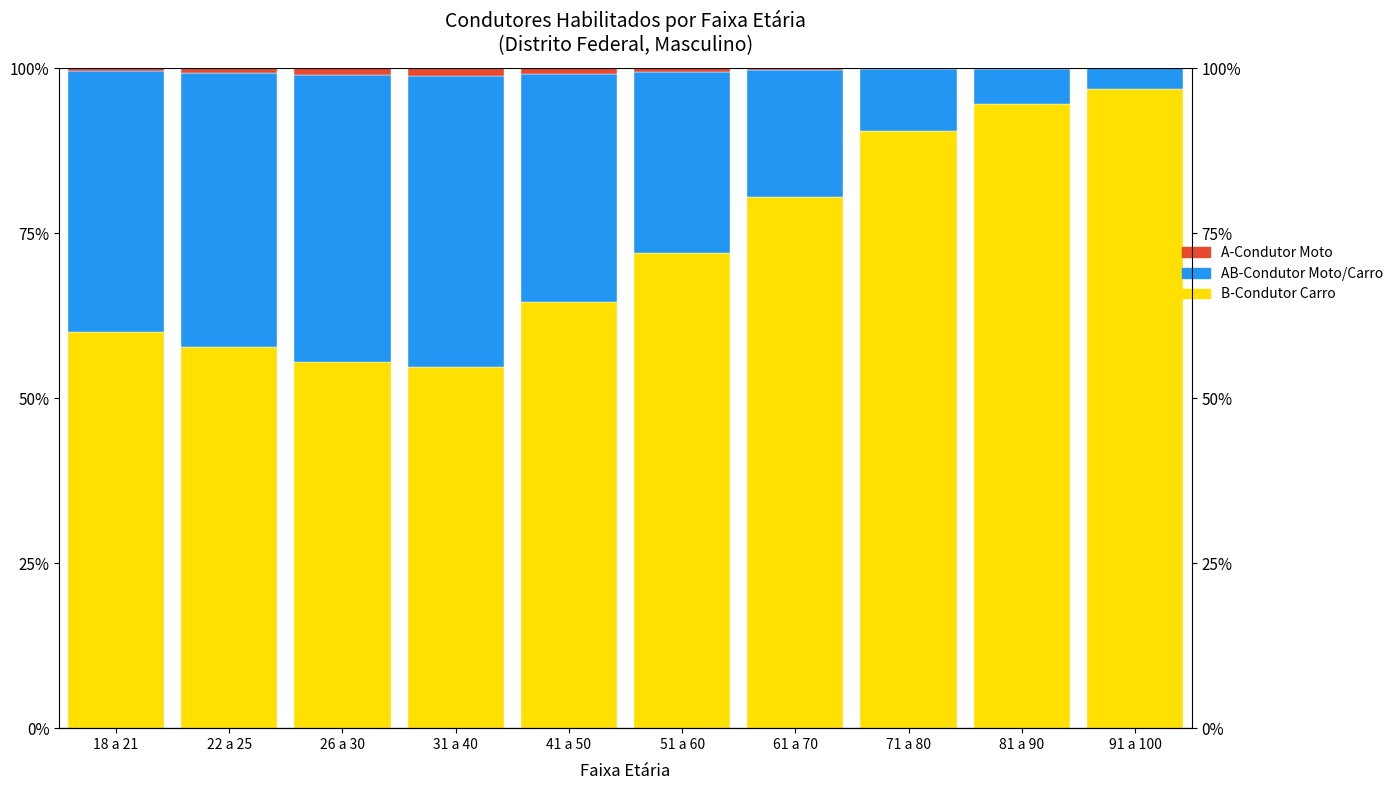

Which series has the largest total across all categories?

B-Condutor Carro